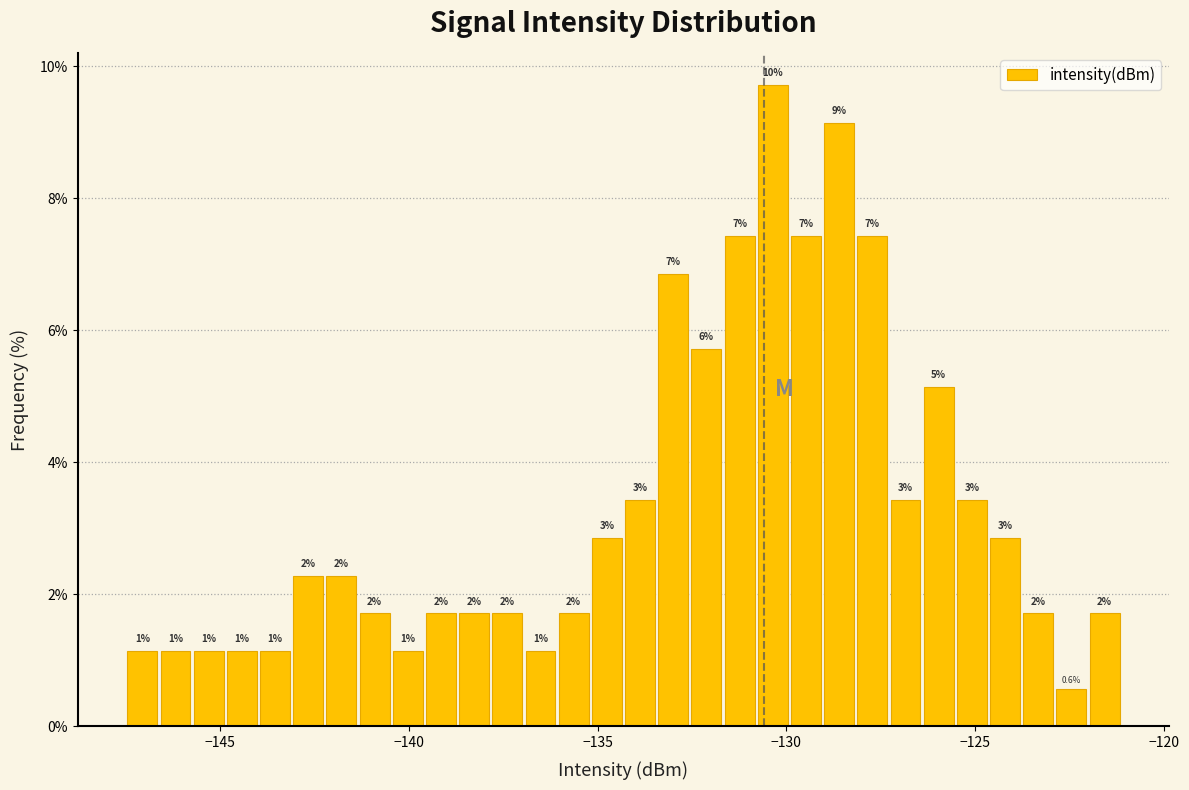

Read against the x-axis, roughly where is the centre of the tallest bar?

-130.5